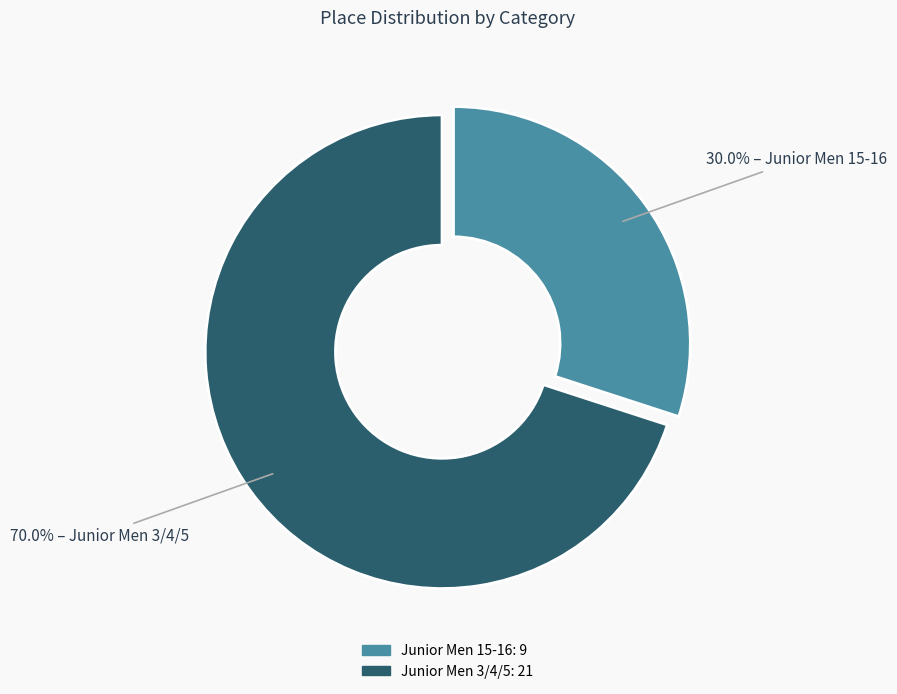

Does Junior Men 15-16 represent more than half of the total?

No